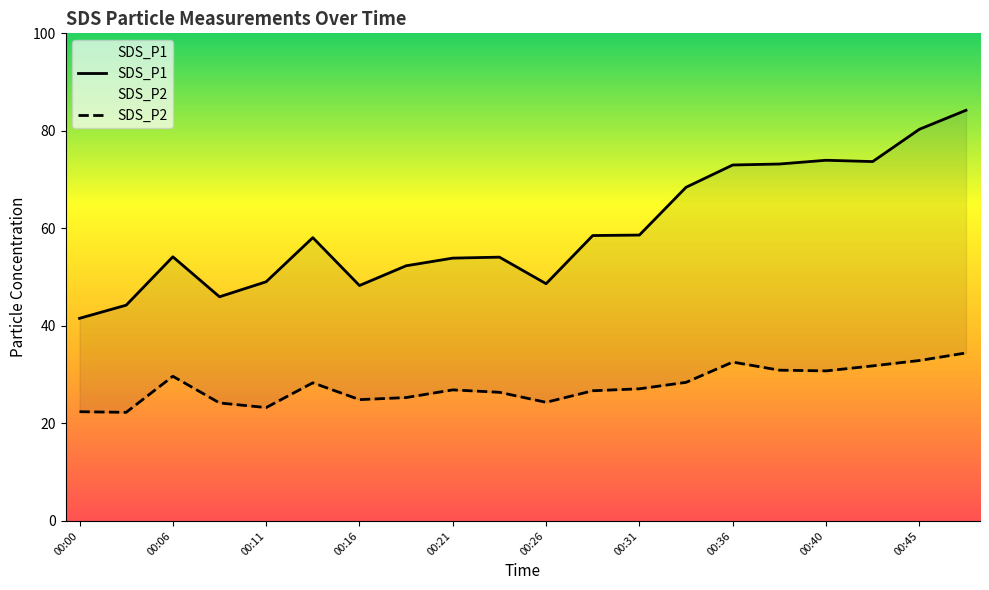

List the series in order of their overall mean, highest first.

SDS_P1, SDS_P2